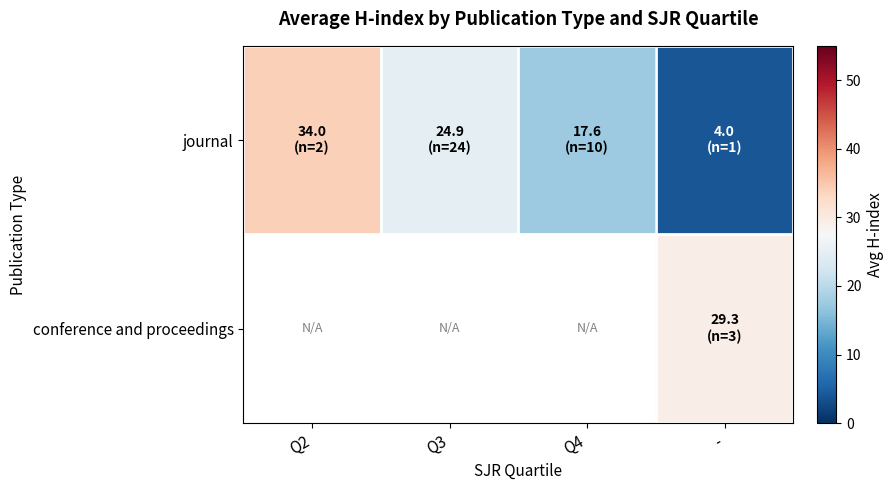

Is the value of journal at Q2 greater than the value of conference and proceedings at Q3?

No